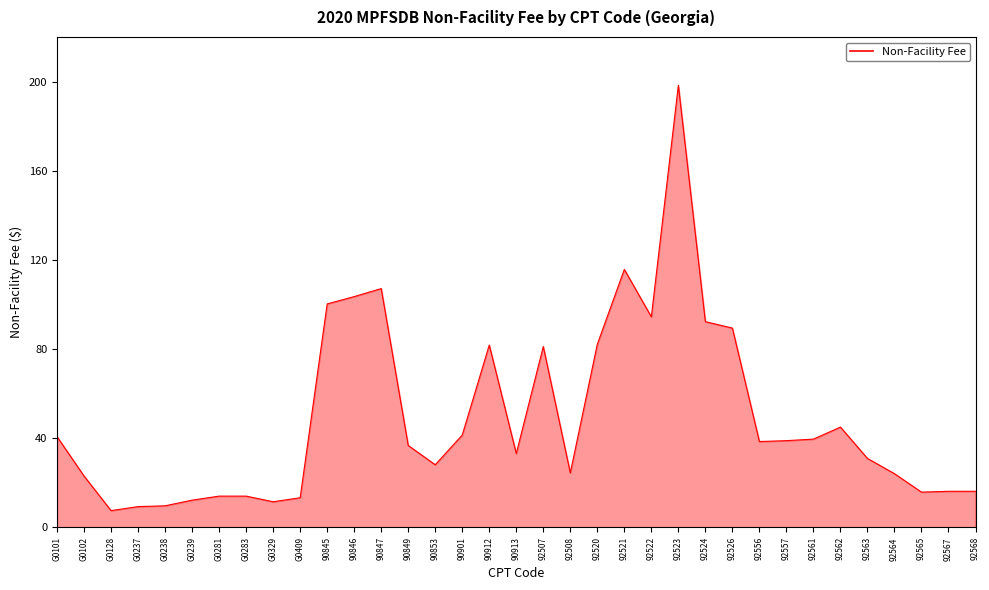

What value does the data have at G0237?

9.4